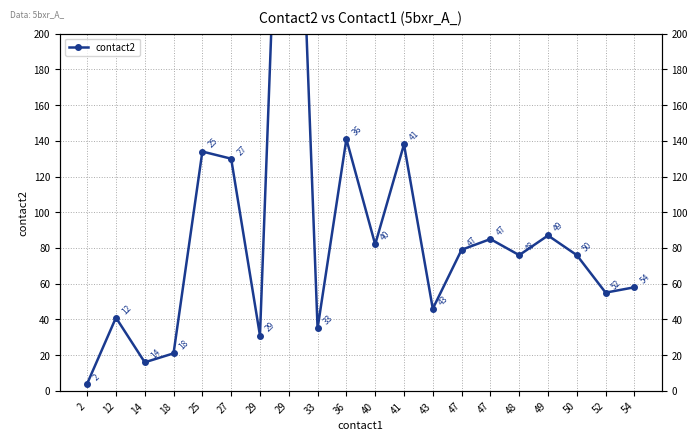

Read the value at 47, to the nearest 10.

80